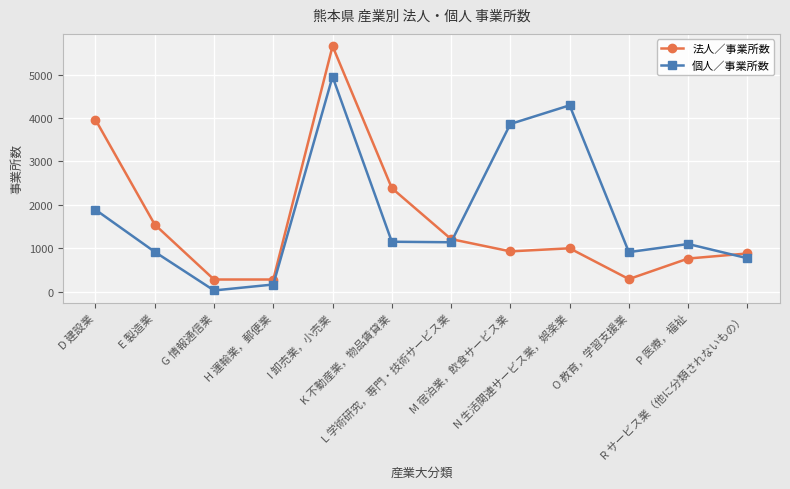

Which series has the widest spread of values?

法人／事業所数